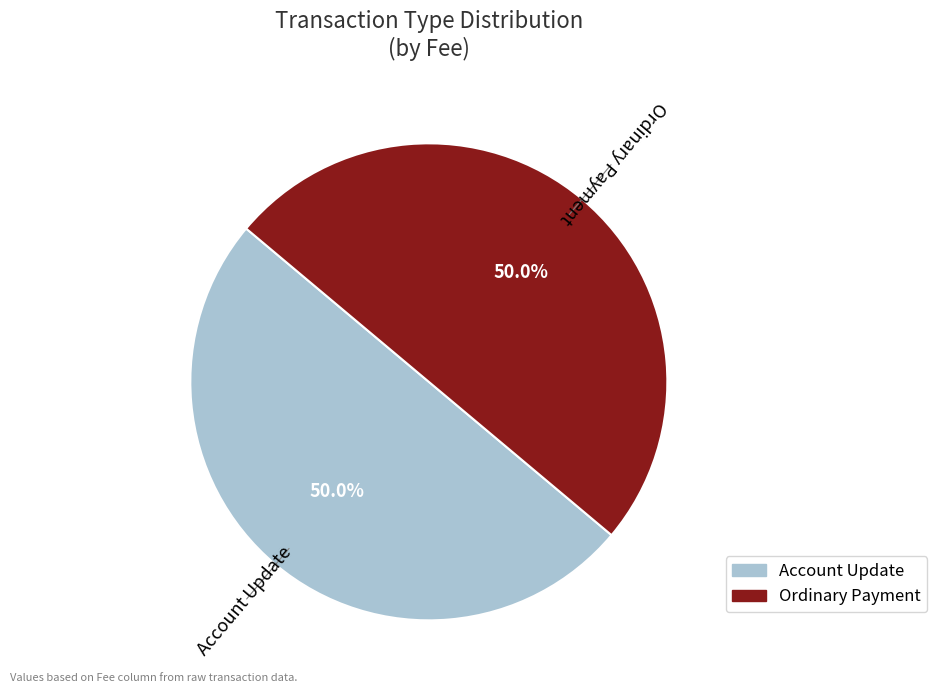

What is the ratio of the value at Ordinary Payment to the value at Account Update?

1.0